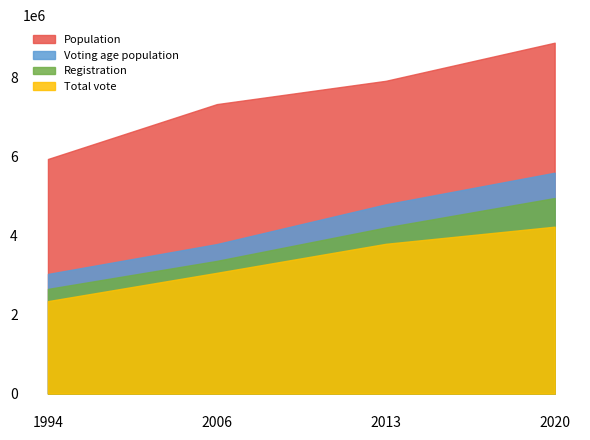

What is the sum of all Voting age population values?

17179933